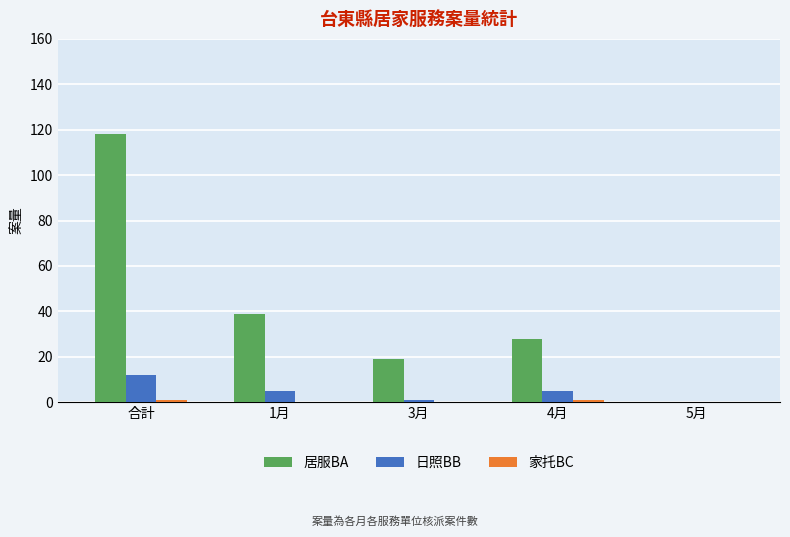

Which series changed the most between 合計 and 5月?

居服BA